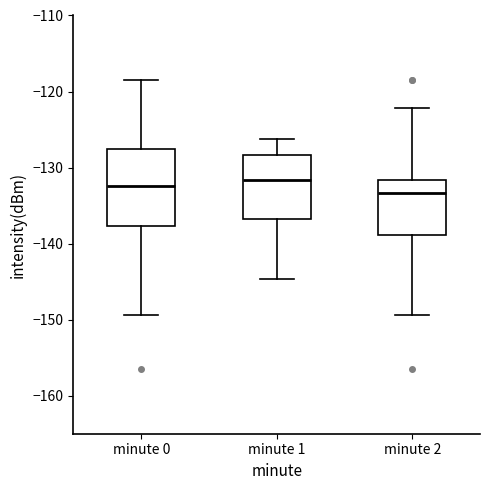

Reading left to right, read every box against the y-axis: the position of its median line, the range the box covers, and the ends of its whiskers. The values are not printed on the chart, so give them approximately, as read against the axis.

minute 0: median -132, box -138 to -128, whiskers -149 to -118
minute 1: median -132, box -137 to -128, whiskers -145 to -126
minute 2: median -133, box -139 to -132, whiskers -149 to -122